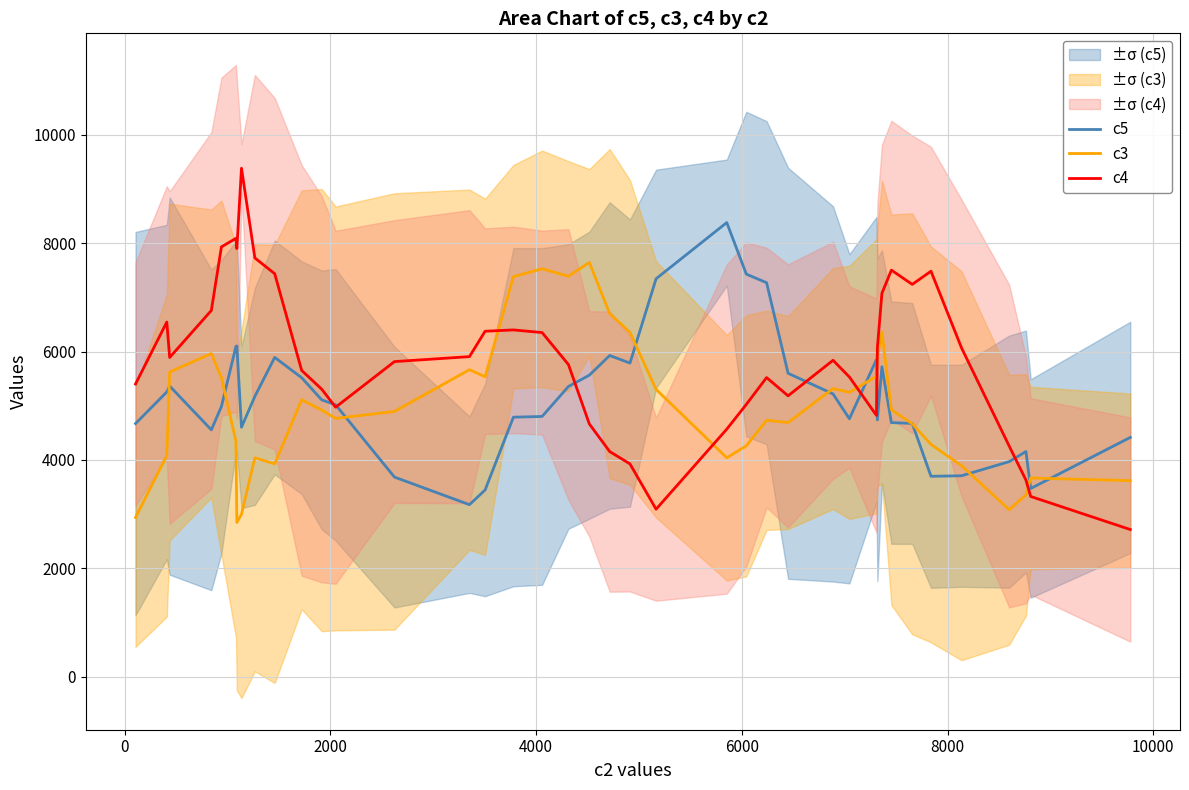

Which series has the largest total across all categories?

c4